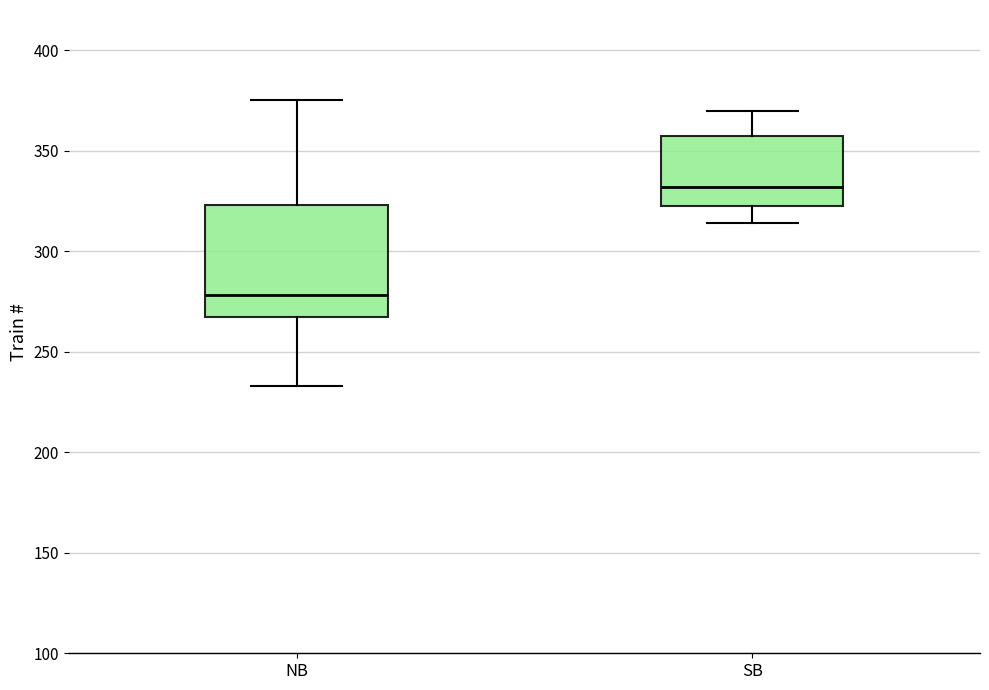

Where does the lower whisker of the box for NB end on the y-axis? The values are not printed on the chart, so give them approximately, as read against the axis.

235